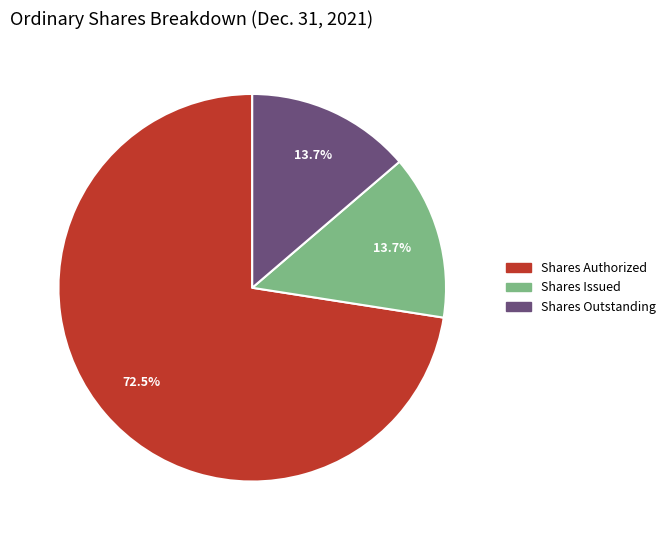

How many slices are in this pie chart?

3